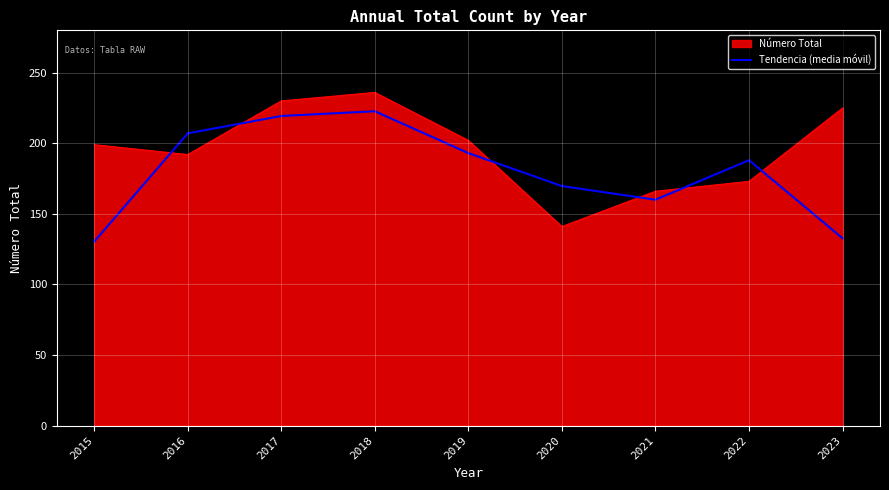

What is the difference between the highest and lowest values at 2018?

13.3